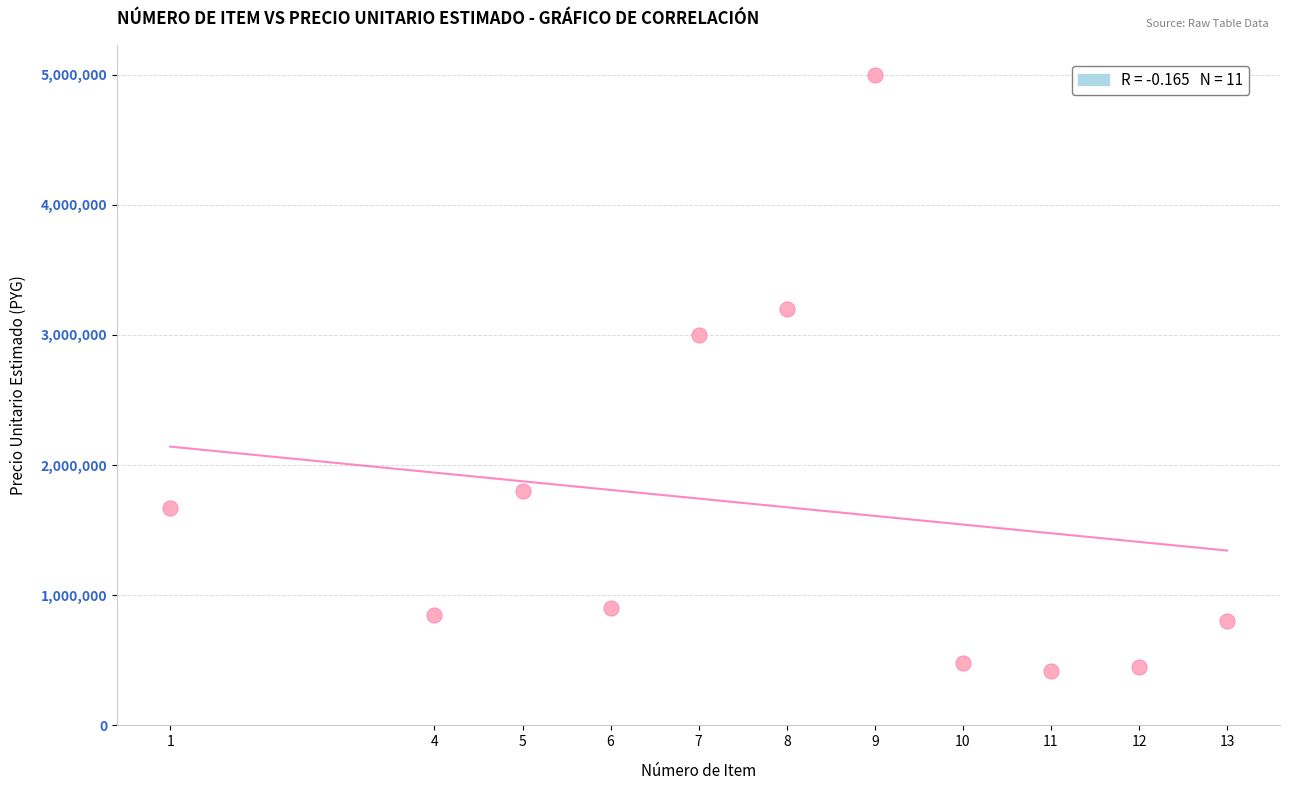

What Y value in the scatter plot is closest to 2710000?

3000000